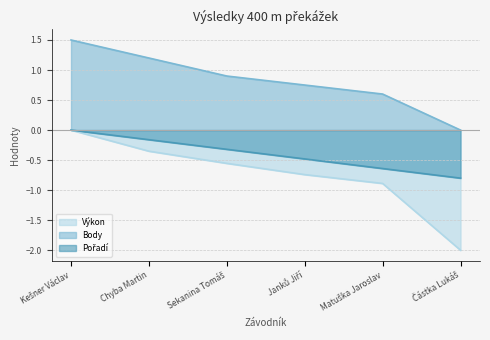

Reading left to right, transcribe all the data shown in this chart.

Pořadí: Kešner Václav=0.0	Chyba Martin=-0.2	Sekanina Tomáš=-0.3	Janků Jiří=-0.5	Matuška Jaroslav=-0.6	Částka Lukáš=-0.8
Výkon: Kešner Václav=-0.0	Chyba Martin=-0.4	Sekanina Tomáš=-0.6	Janků Jiří=-0.7	Matuška Jaroslav=-0.9	Částka Lukáš=-2.0
Body: Kešner Václav=1.5	Chyba Martin=1.2	Sekanina Tomáš=0.9	Janků Jiří=0.8	Matuška Jaroslav=0.6	Částka Lukáš=0.0